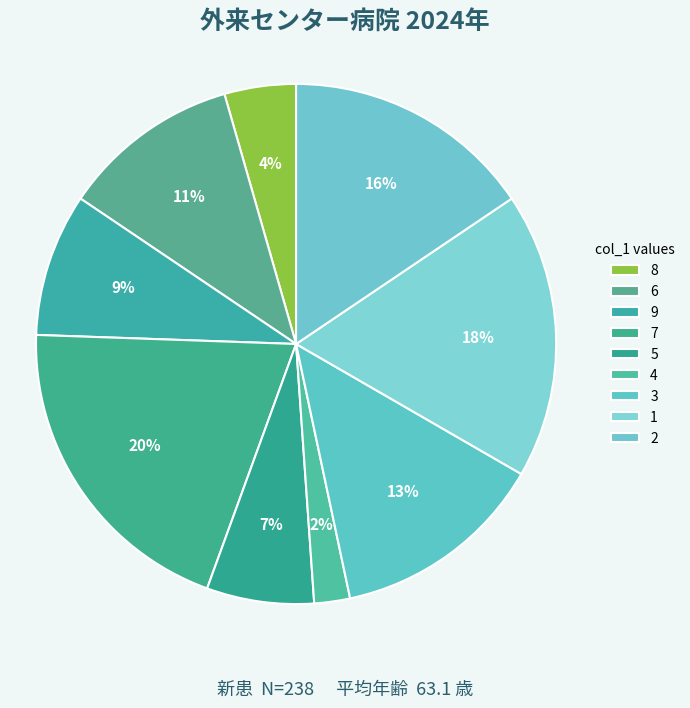

What is the largest slice in the pie chart?

7